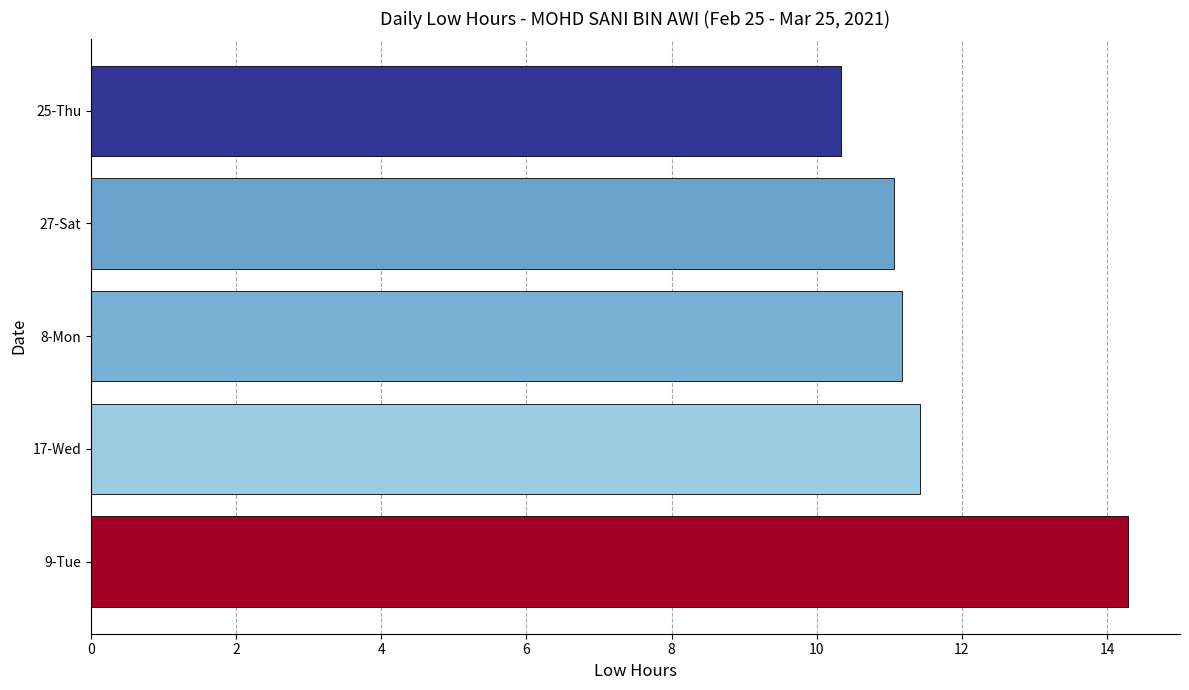

Read the value at 27-Sat.

11.1